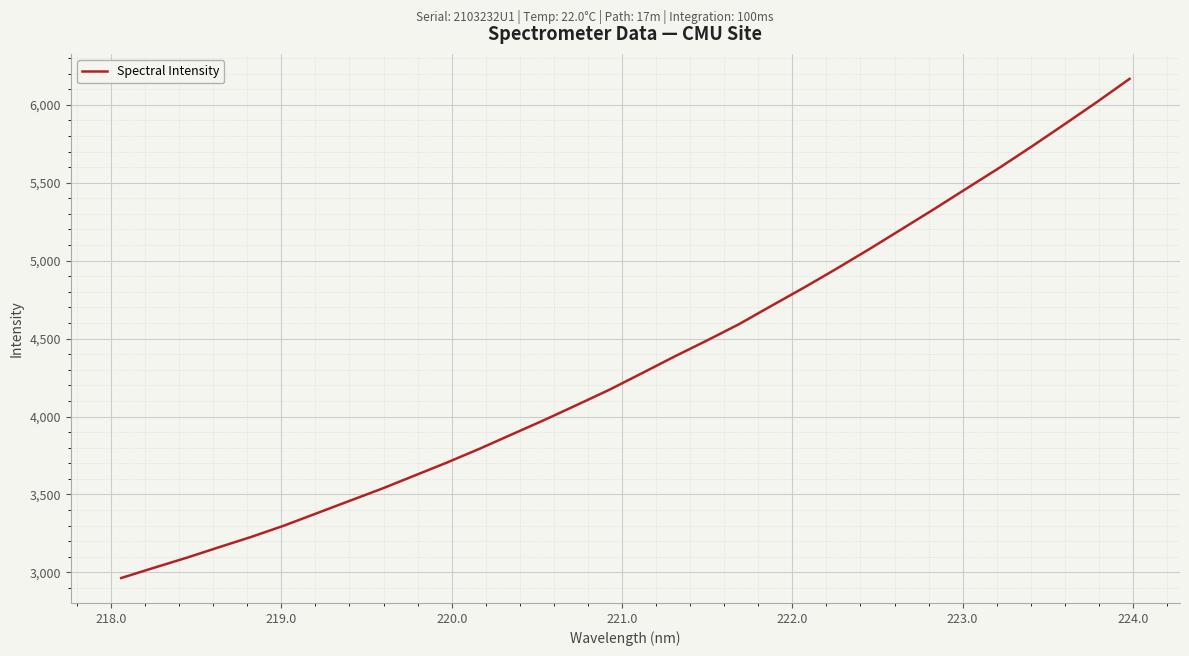

What is the greatest value displayed?

6166.3